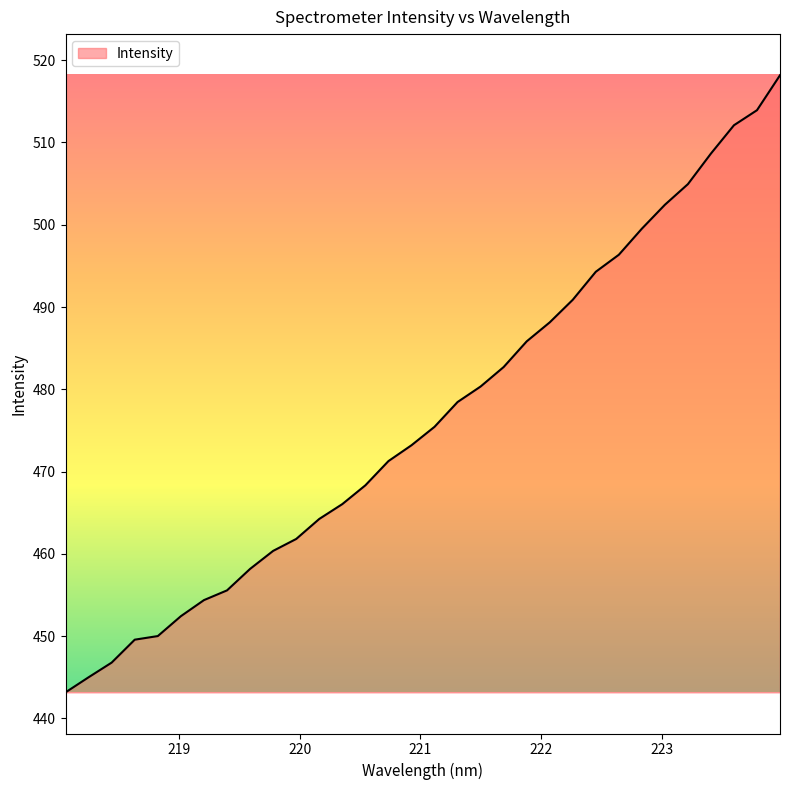

What is the smallest value displayed?

443.2